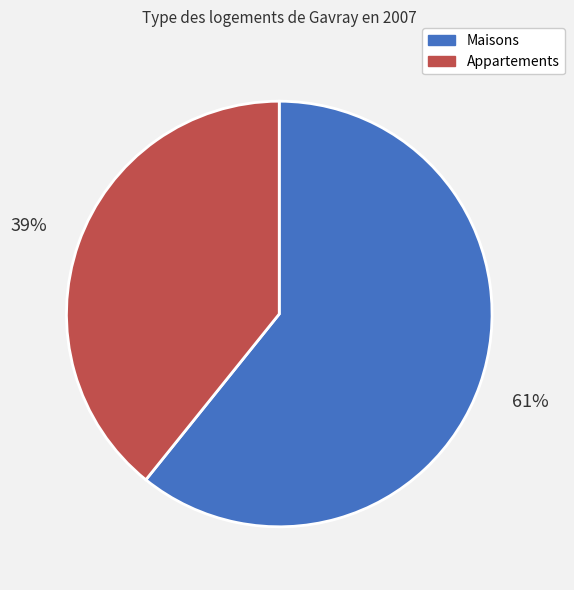

Does Maisons represent more than half of the total?

Yes